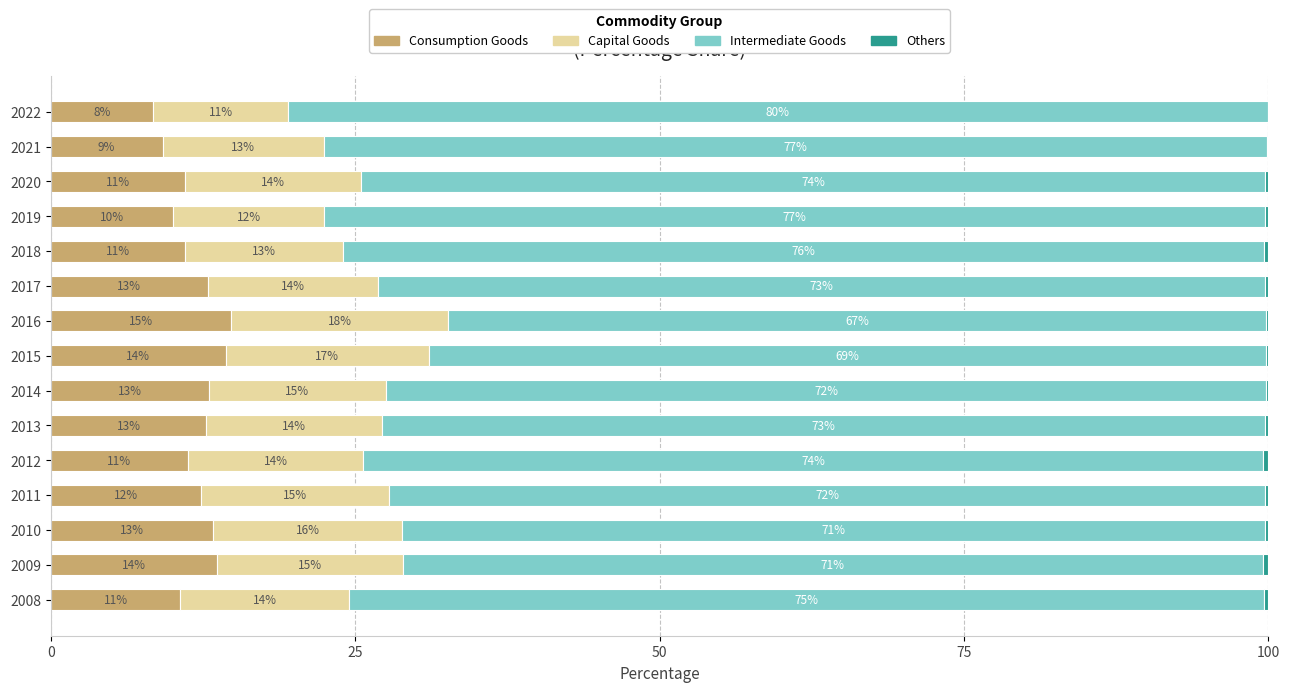

Which category has the highest value in the Consumption Goods series?

2016